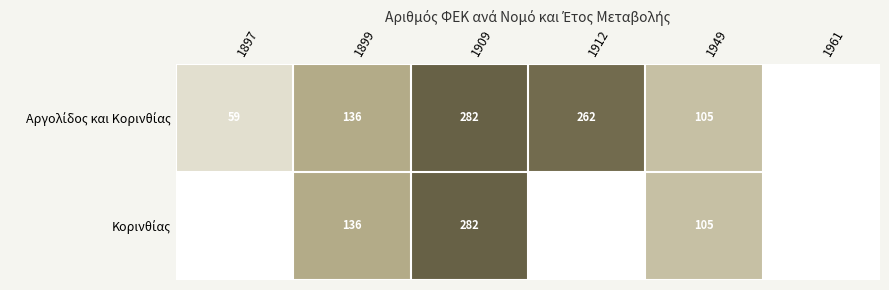

Which series changed the most between 1909 and 1949?

Αργολίδος και Κορινθίας